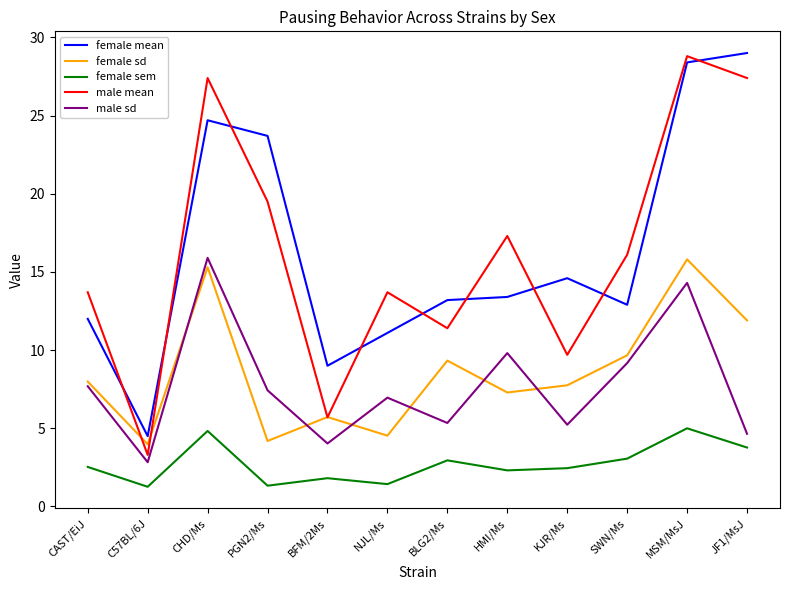

Does the chart have visible grid lines?

No